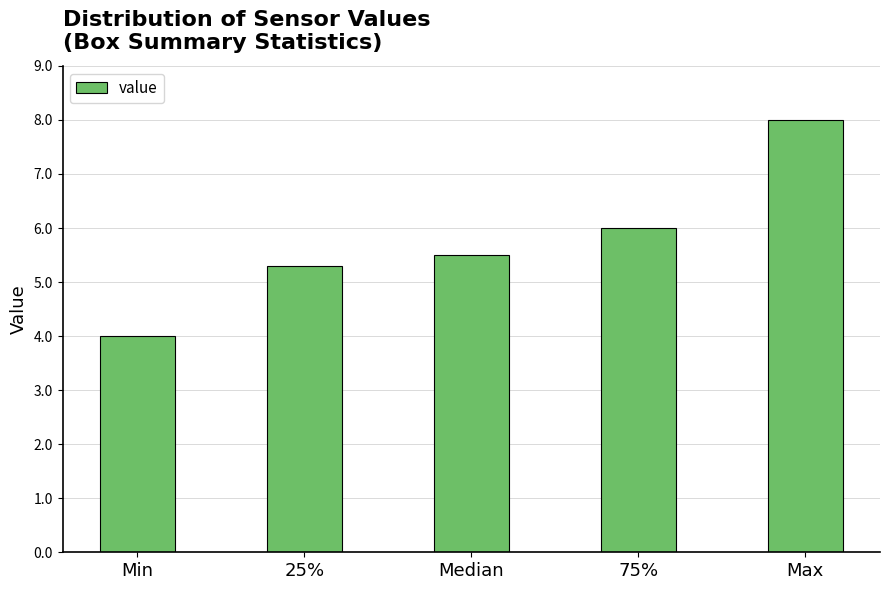

Reading left to right, what are all the values shown in this chart?

4.0	5.3	5.5	6.0	8.0